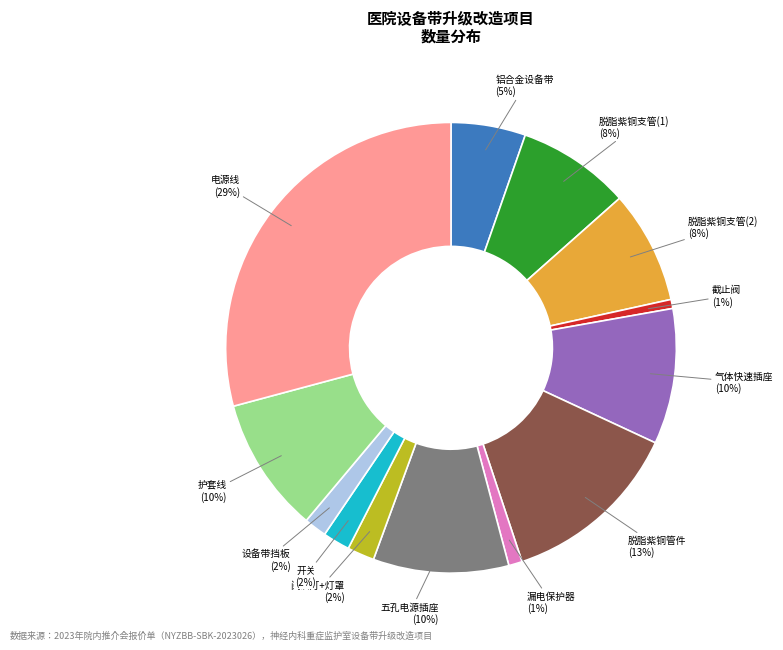

Is there any slice that represents more than half of the pie?

No